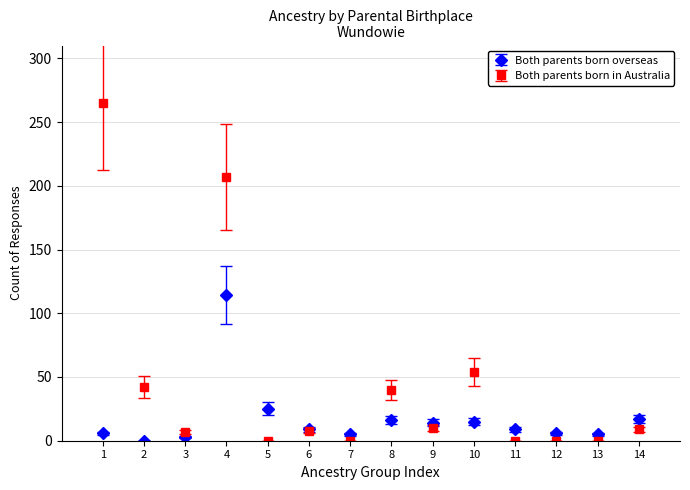

Which series has the widest spread of values?

Both parents born in Australia